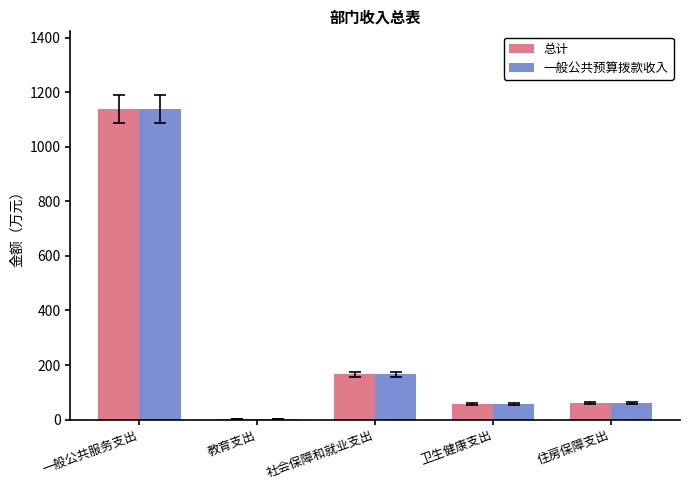

Read the 一般公共预算拨款收入 value at 卫生健康支出.

57.9